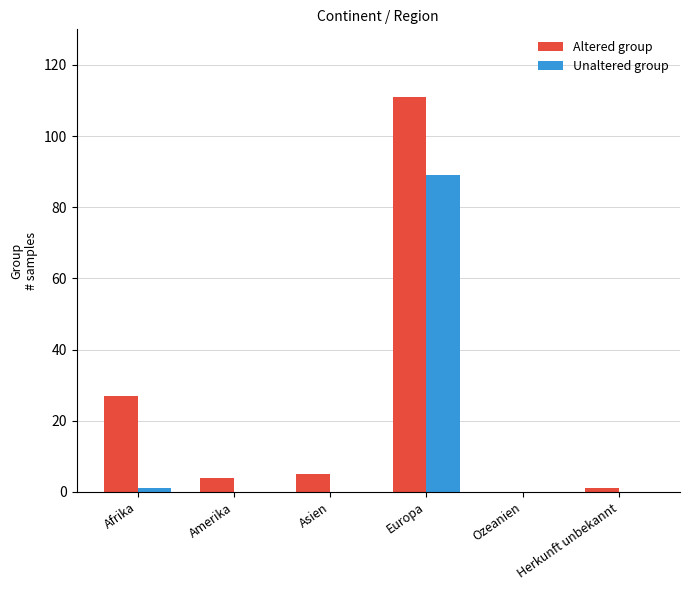

What is the difference between the Altered group values at Herkunft unbekannt and Ozeanien?

1